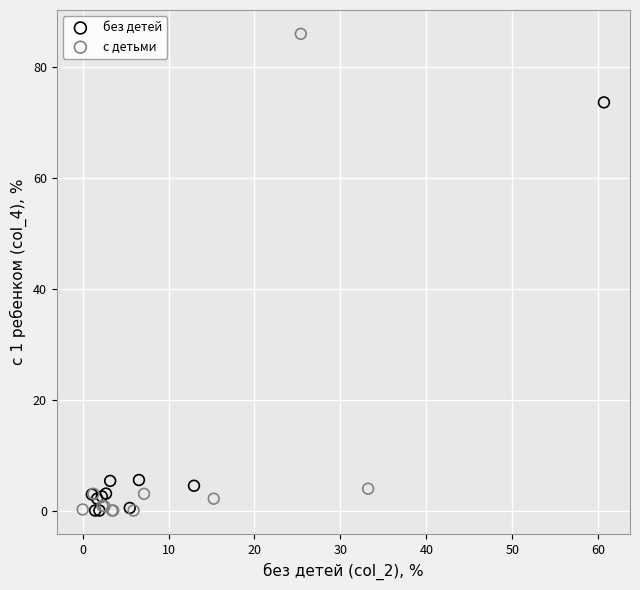

Which series contains the highest Y value?

с детьми